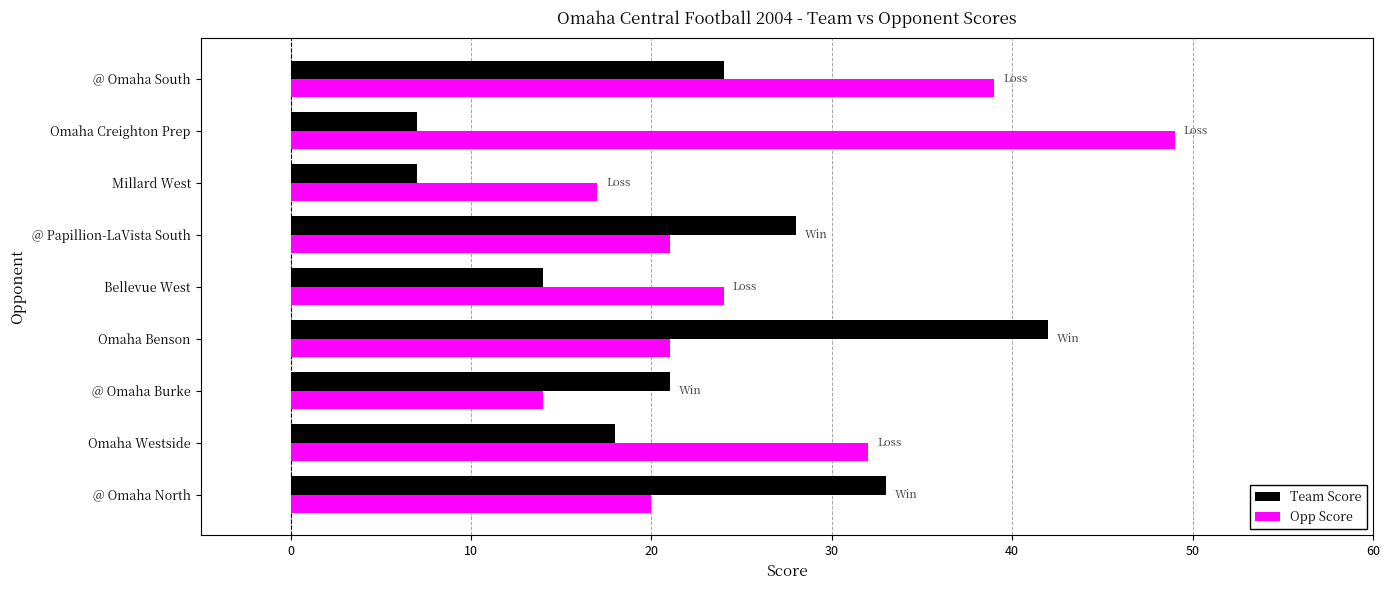

What is the difference between the highest and lowest values at Bellevue West?

10